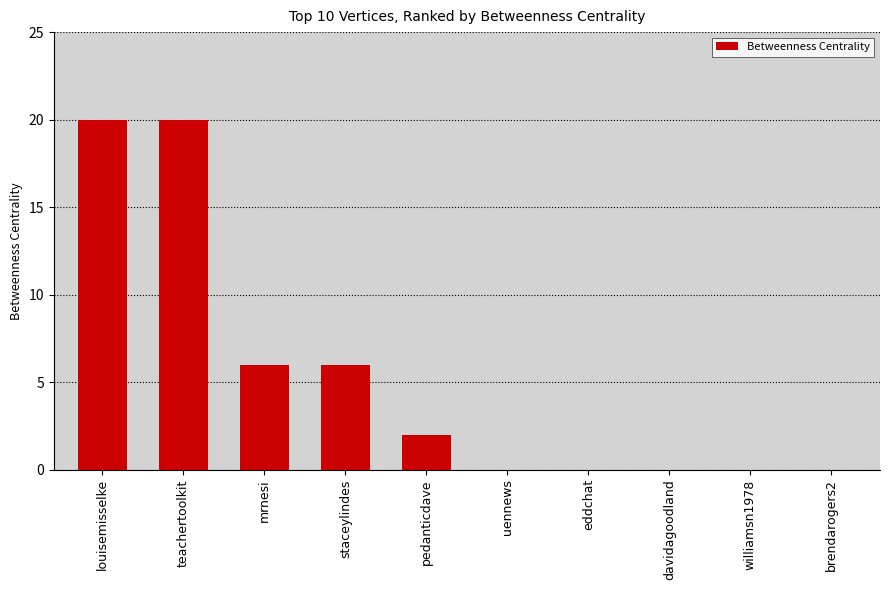

The value at eddchat is 12. True or false?

False